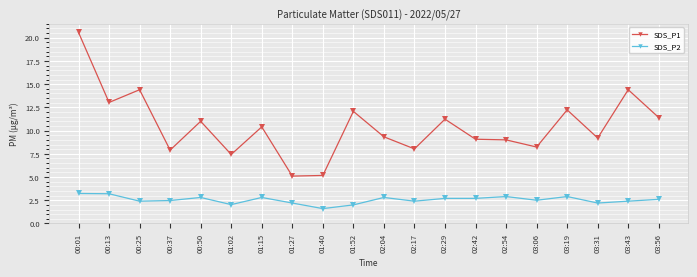

What is the value of the SDS_P1 point at the 9th from the left?

5.2